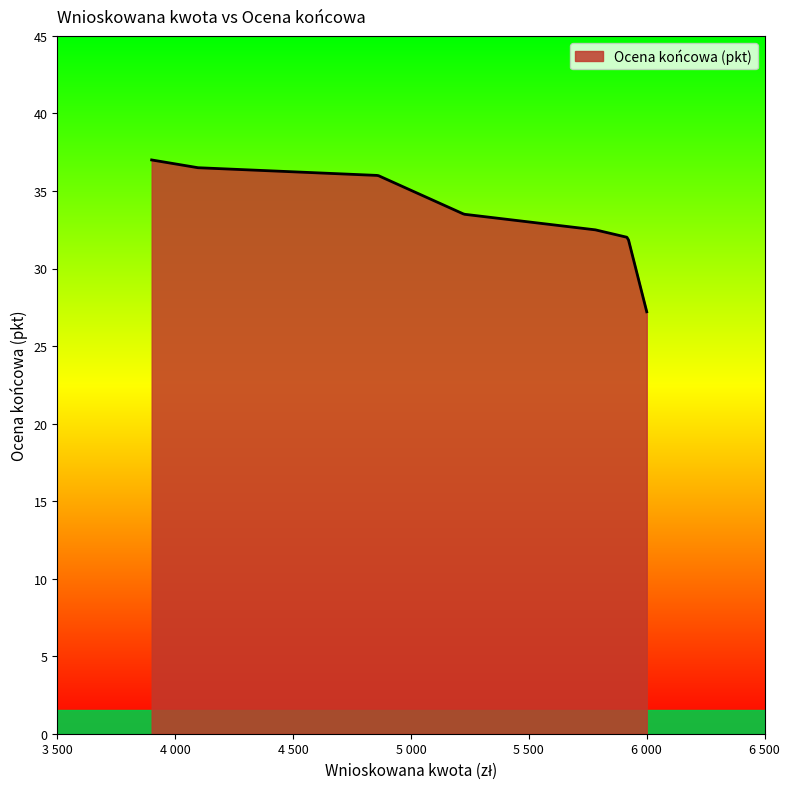

What is the smallest value displayed?

27.2